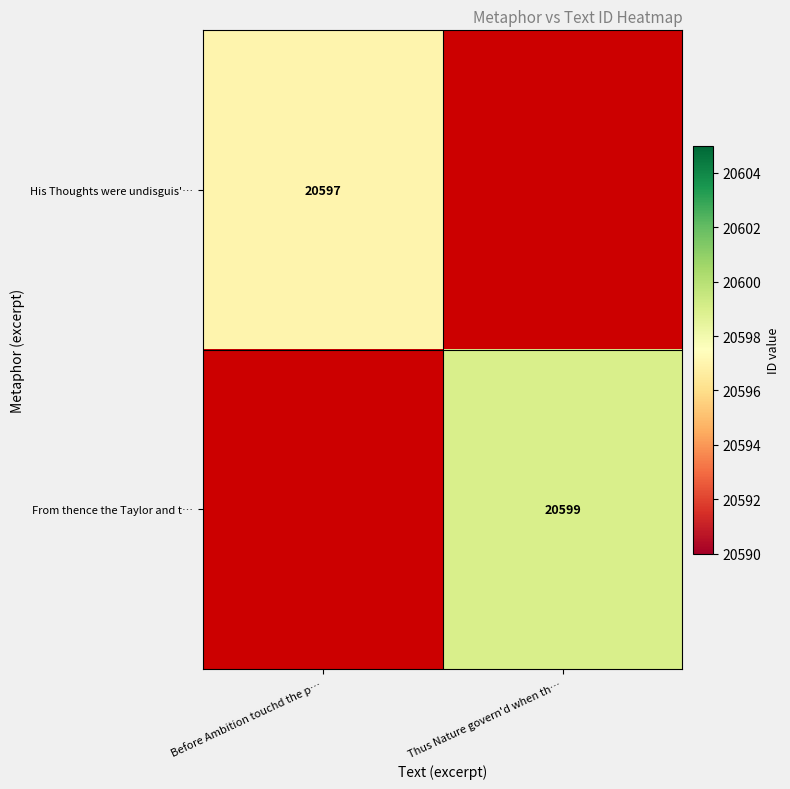

True or false: From thence the Taylor and t… has a value of 10709 at Thus Nature govern'd when th….

False